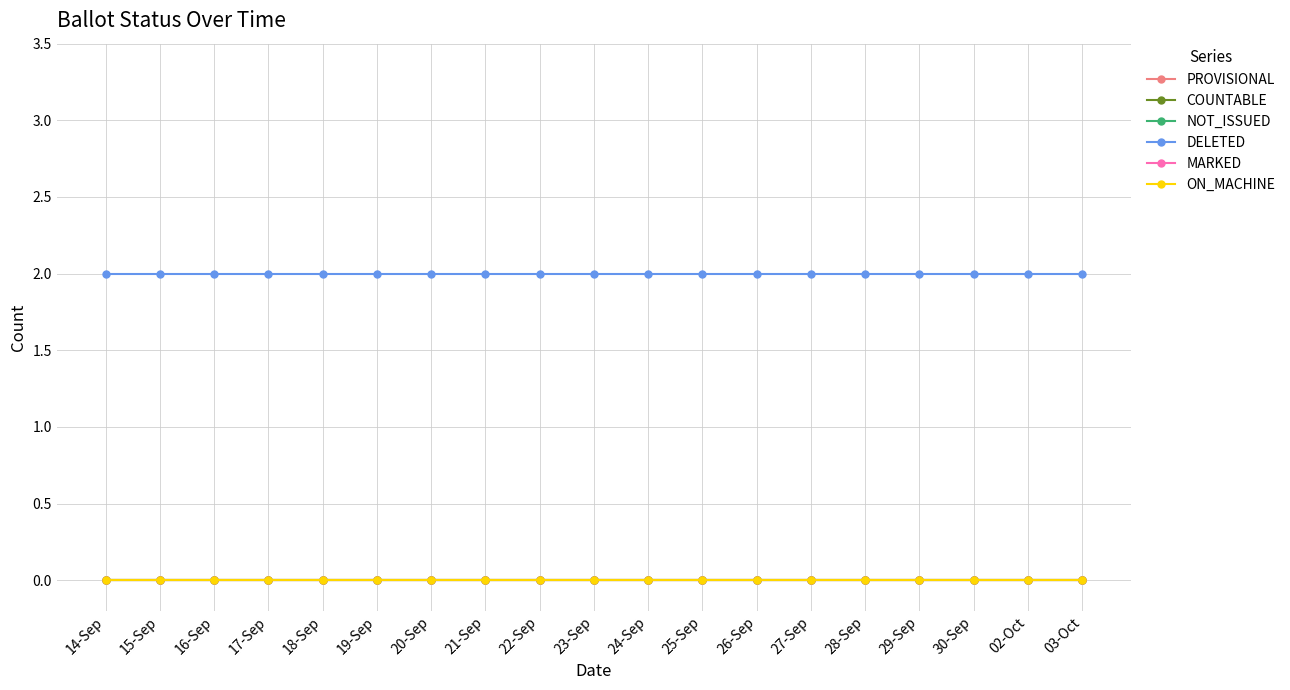

List the series in order of their peak value, highest first.

DELETED, PROVISIONAL, COUNTABLE, NOT_ISSUED, MARKED, ON_MACHINE